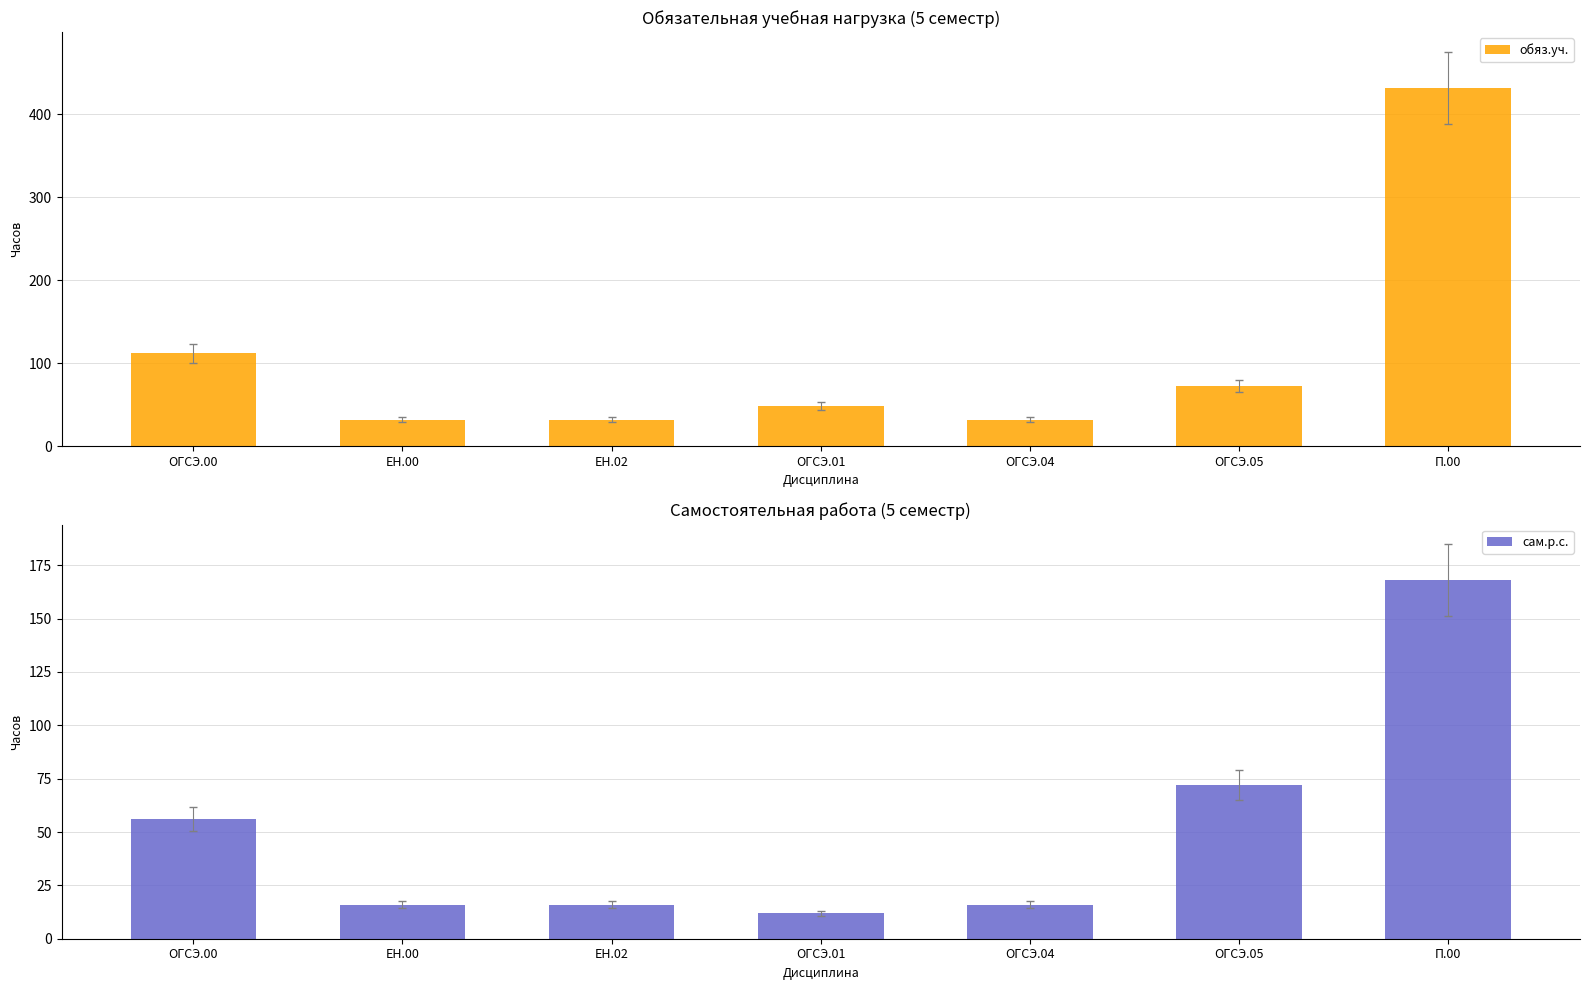

What is the label of the 3rd bar from the right?

ОГСЭ.04